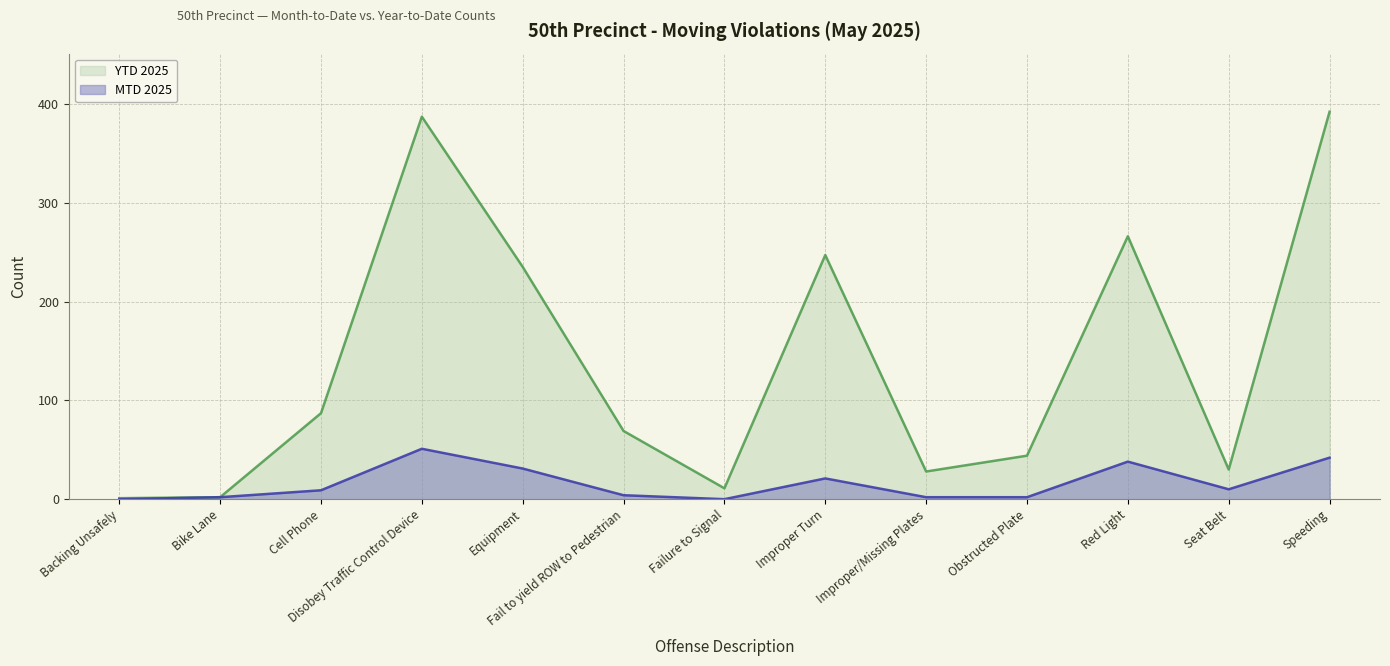

At which label does YTD 2025 first exceed 69?

Cell Phone